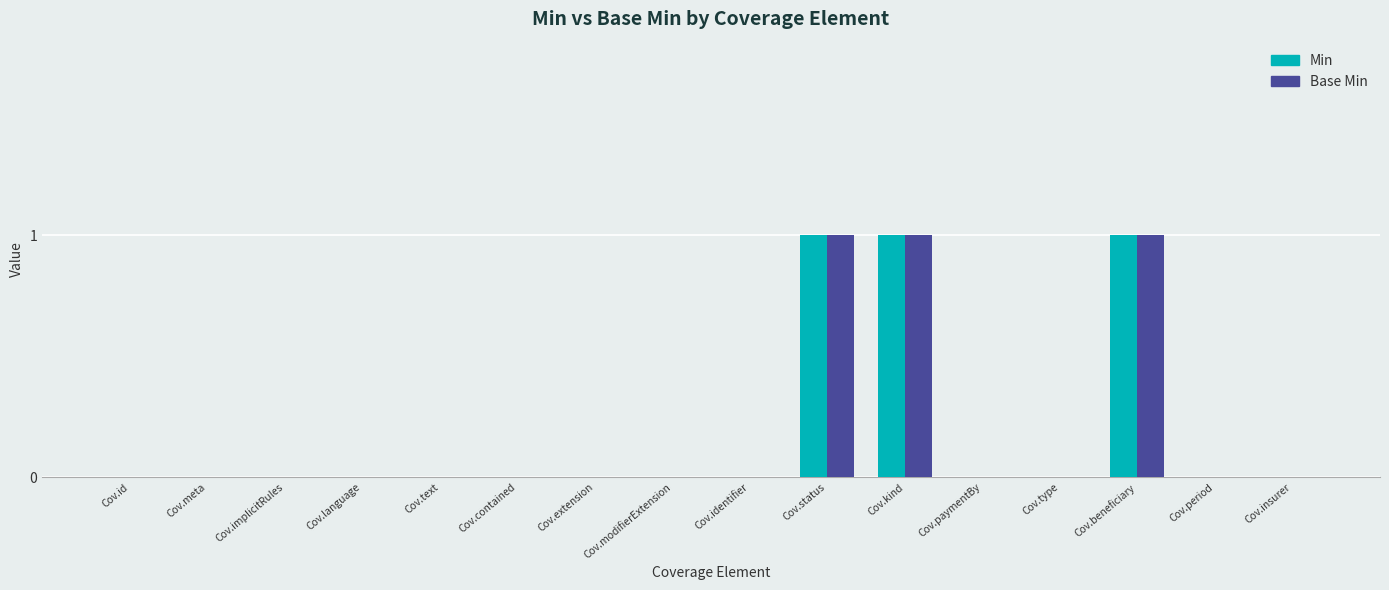

What is the sum of all Base Min values?

3